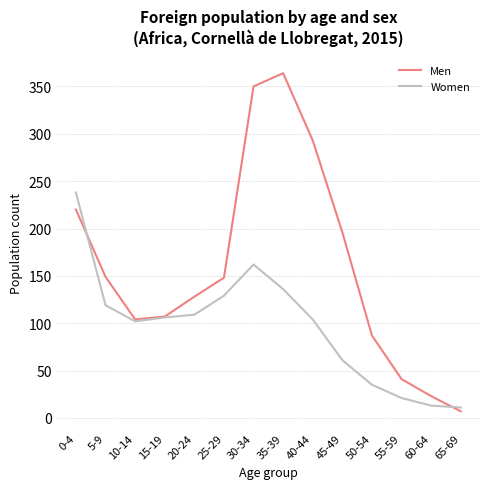

What position from the right is 30-34?

8